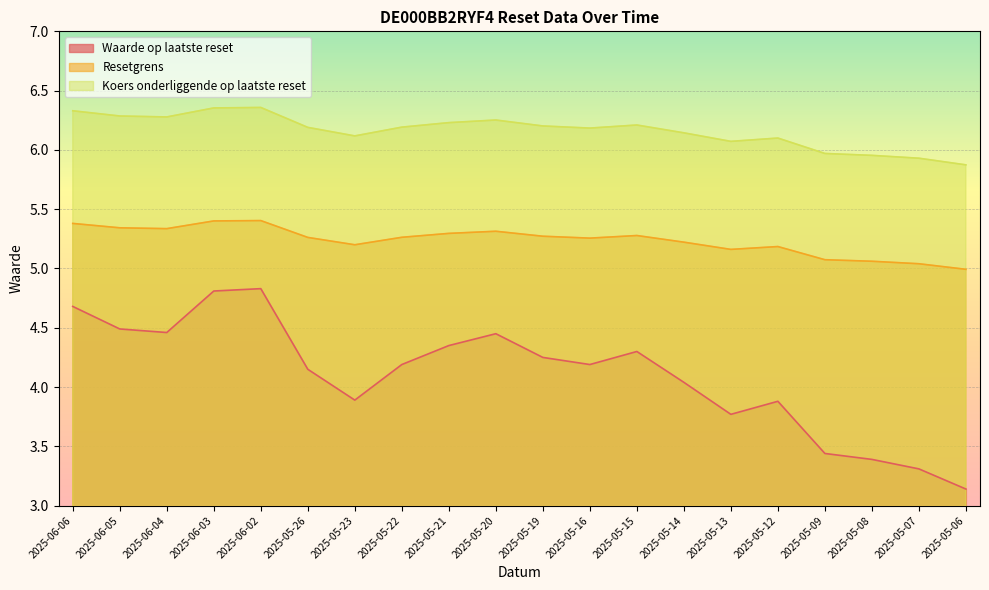

Which series has the largest total across all categories?

Koers onderliggende op laatste reset